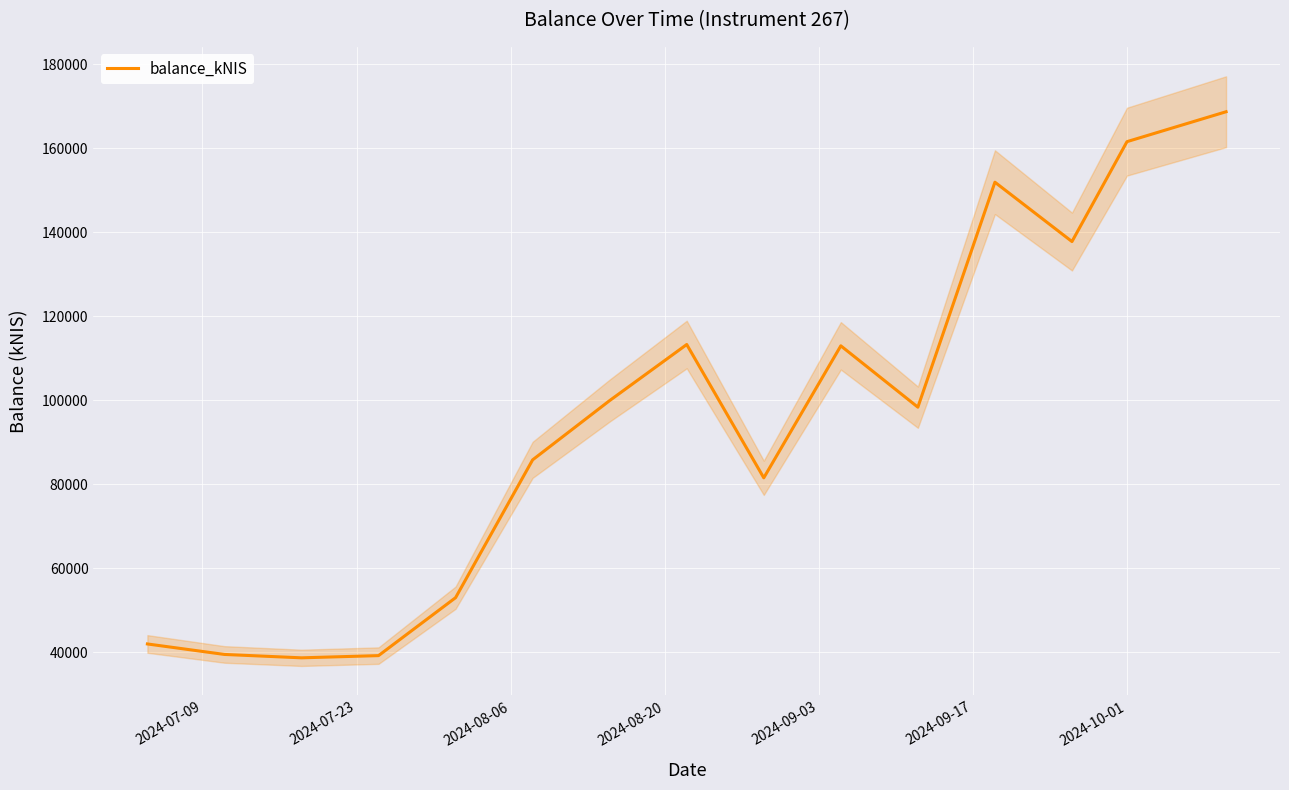

What is the maximum value for balance_kNIS?

168668.9